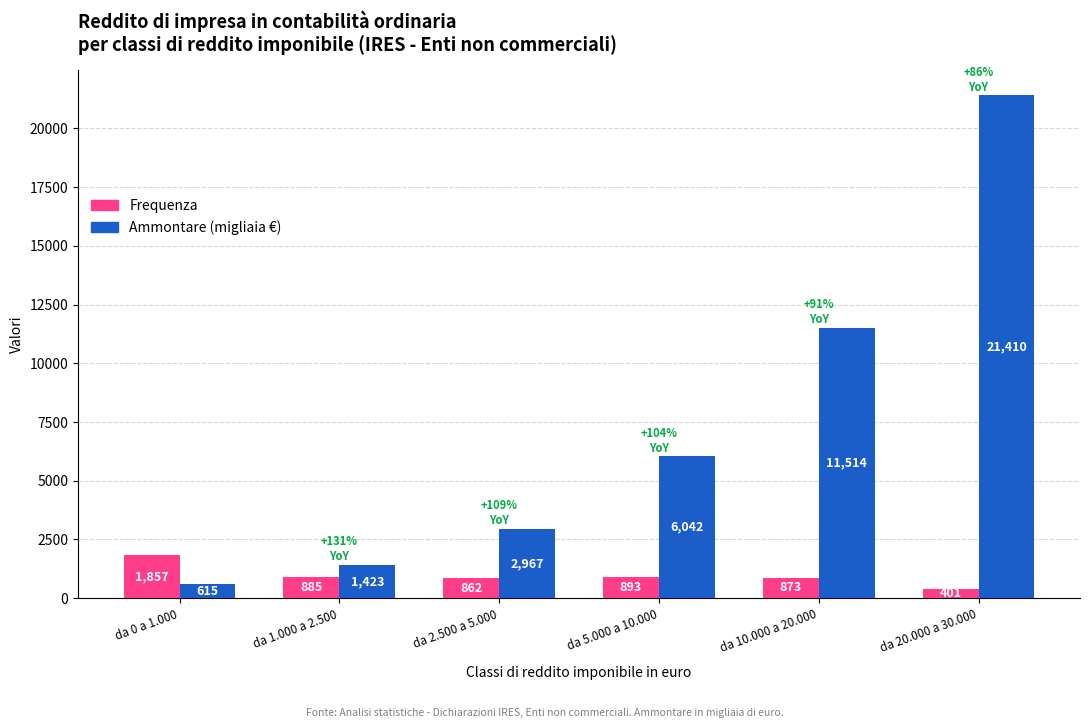

The Ammontare (migliaia €) series shows 21410 at da 20.000 a 30.000. True or false?

True